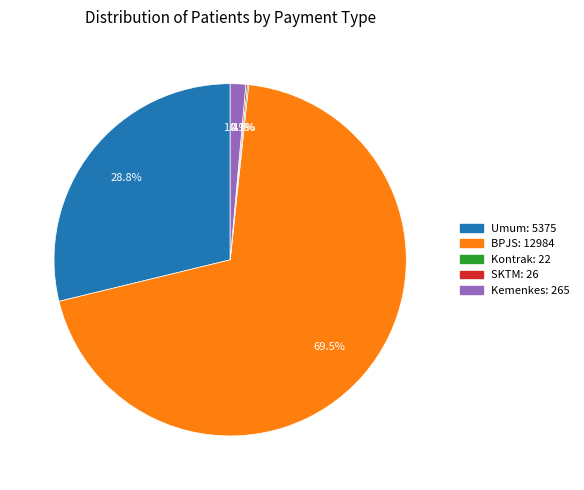

What is the largest slice in the pie chart?

BPJS